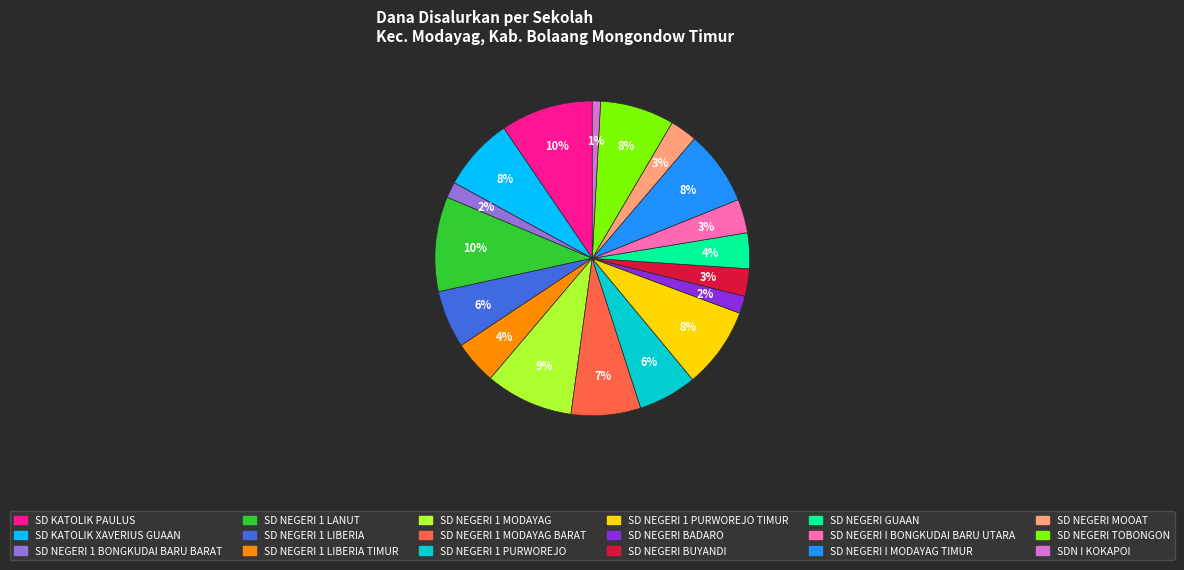

How many slices are in this pie chart?

18